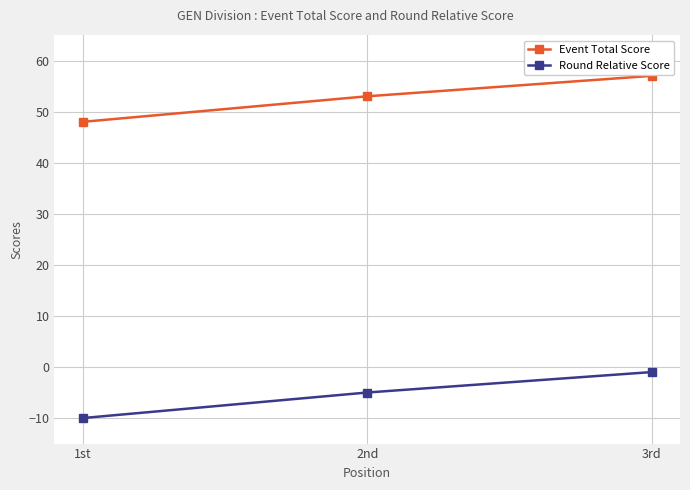

Reading left to right, what are all the values shown in this chart?

Event Total Score: 48	53	57
Round Relative Score: -10	-5	-1